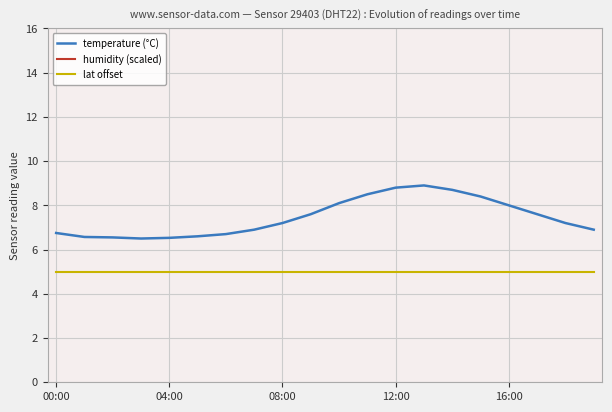

The value of temperature (°C) at 00:00 is 3.5. True or false?

False